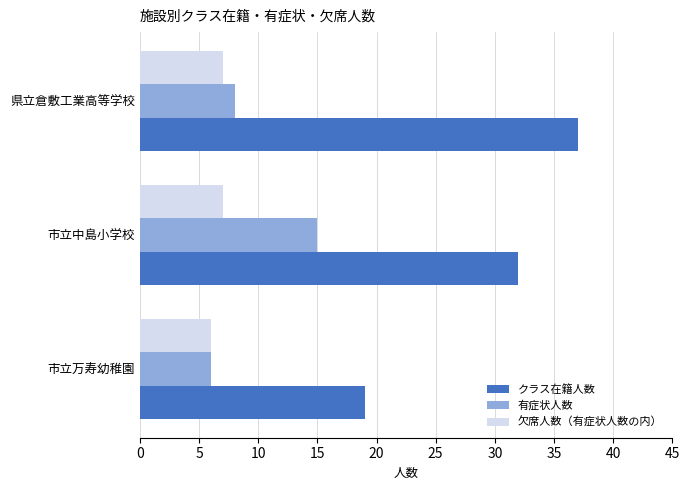

The value of 欠席人数（有症状人数の内） at 市立万寿幼稚園 is 3. True or false?

False